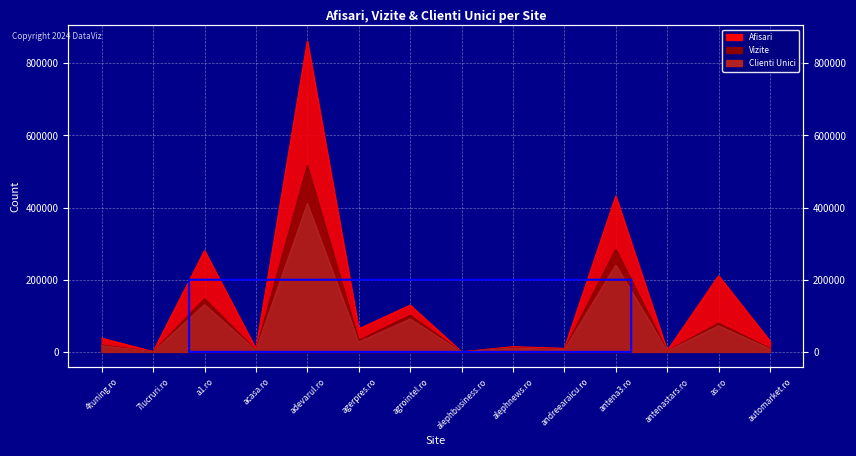

What are all the series names shown in the legend?

Afisari, Vizite, Clienti Unici